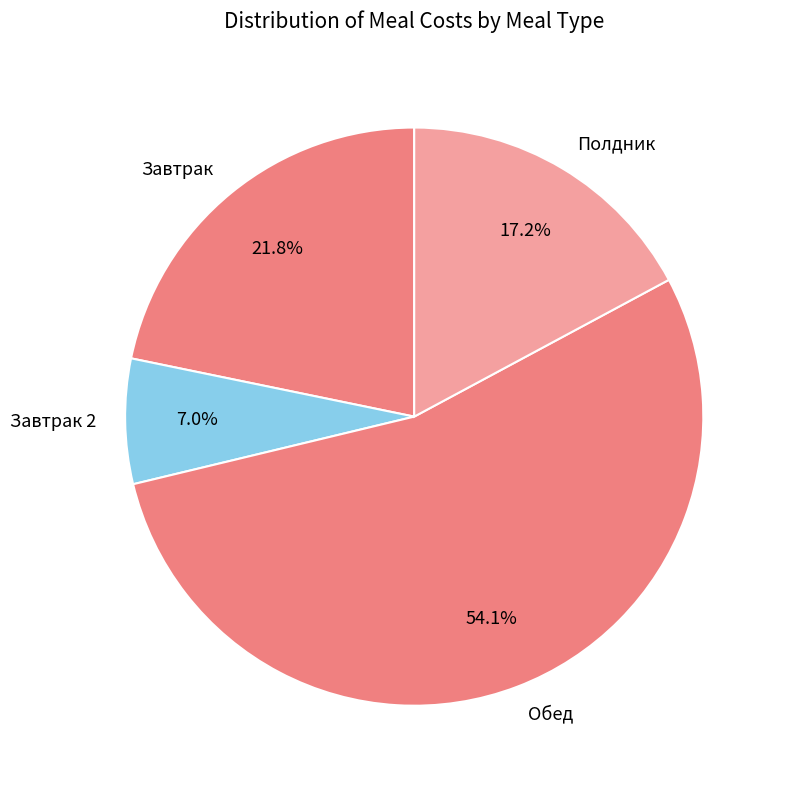

To the nearest percent, what is the combined percentage of Обед and Завтрак 2?

61%